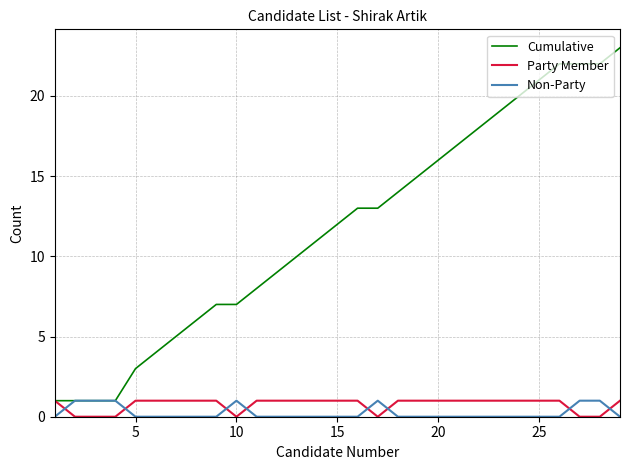

Which series has the largest total across all categories?

Cumulative